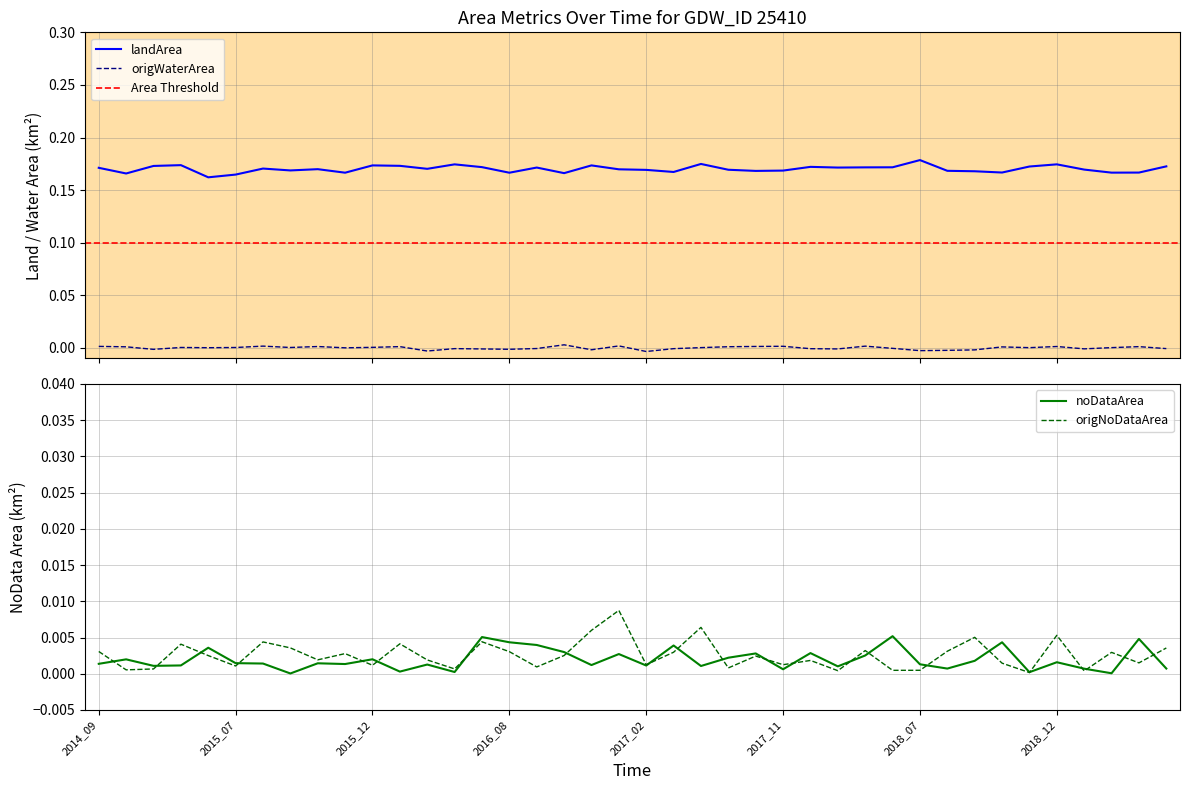

What is the greatest value displayed?

0.2